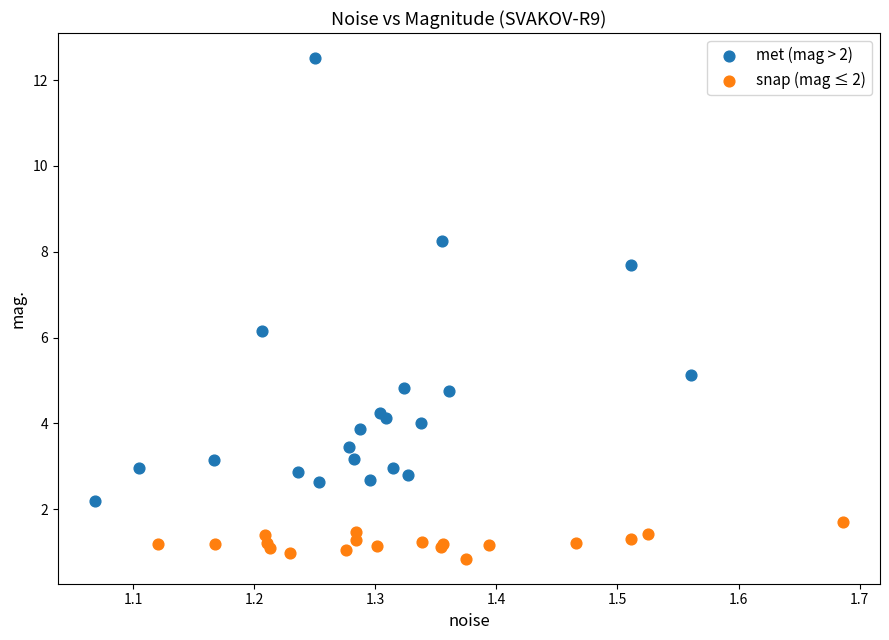

Which series has the widest spread of Y values?

met (mag > 2)